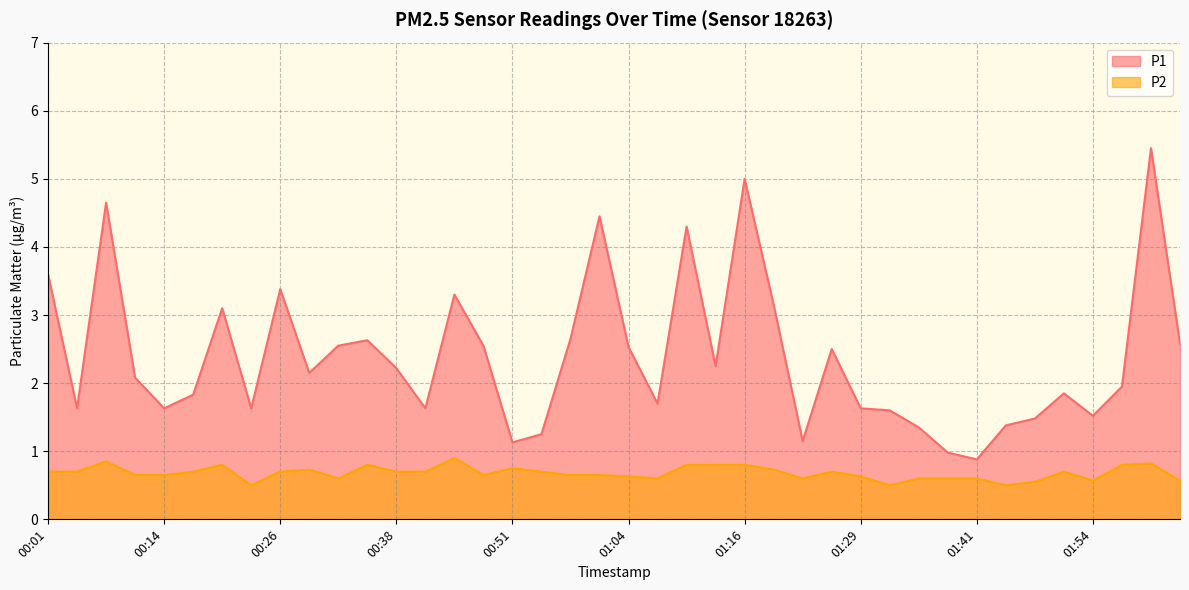

List the series in order of their overall mean, lowest first.

P2, P1